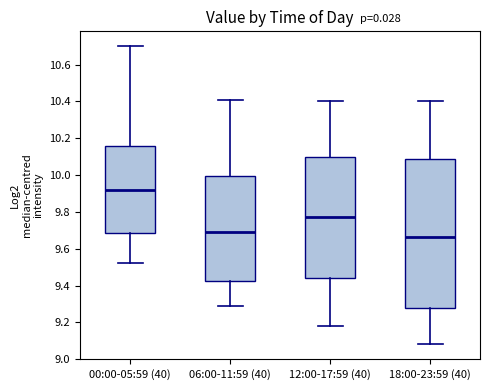

Comparing the boxes themselves (not the whiskers), which one is the tallest?

18:00-23:59 (40)